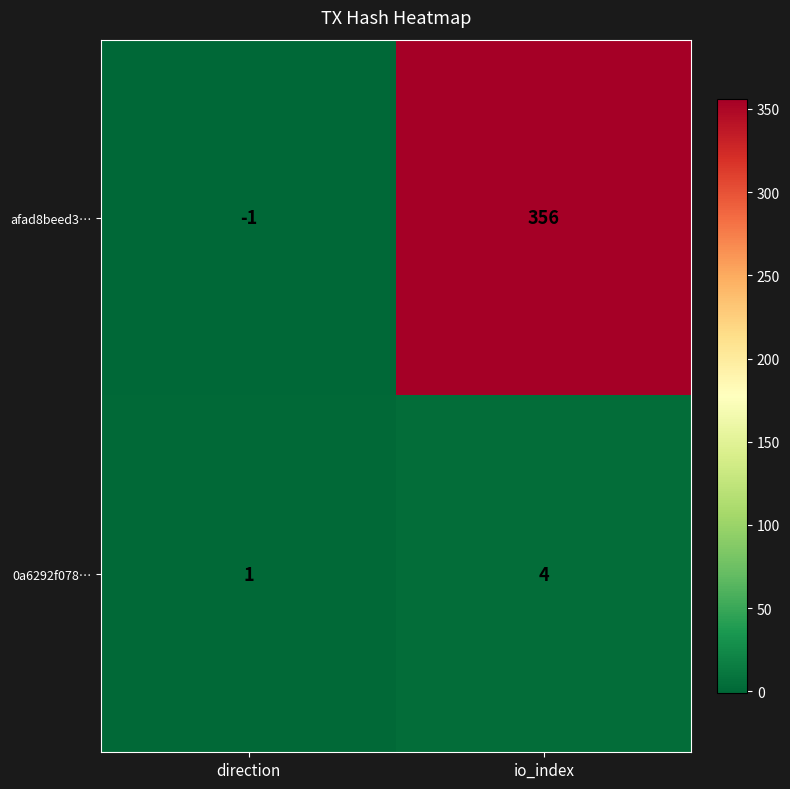

Rank the series by their maximum value, from lowest to highest.

0a6292f078…, afad8beed3…